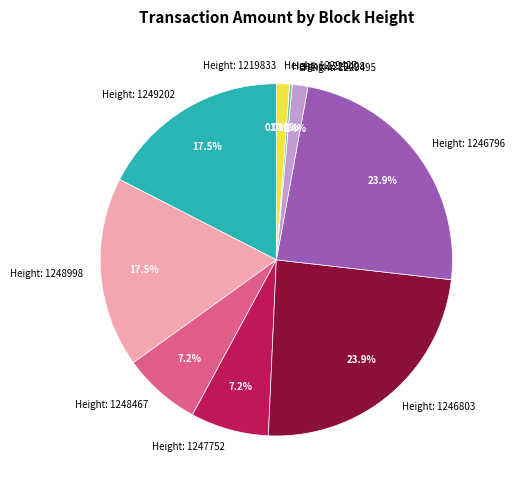

Is it true that 1229495 is 1% of the pie?

True